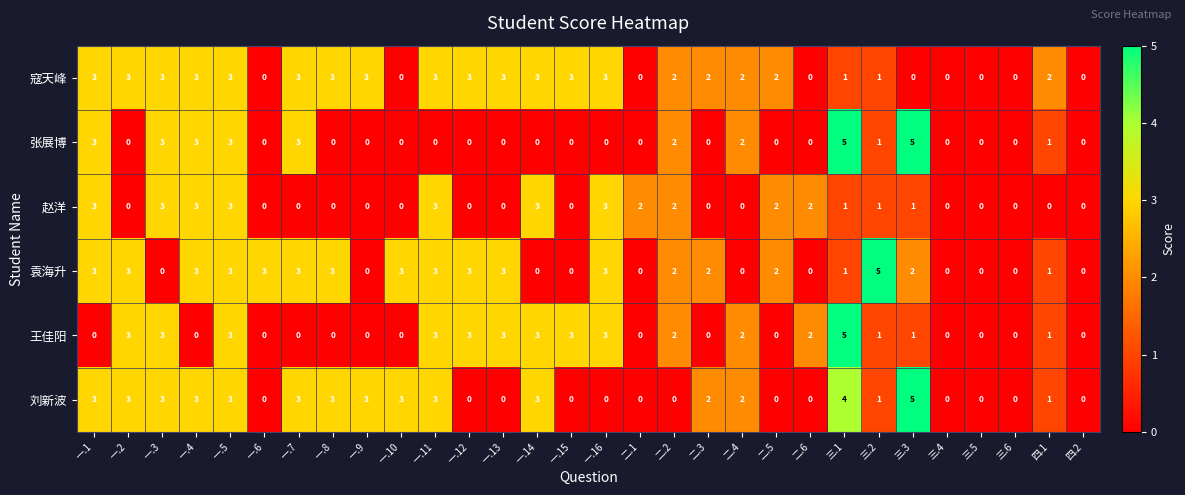

How many data points does each series have?

30